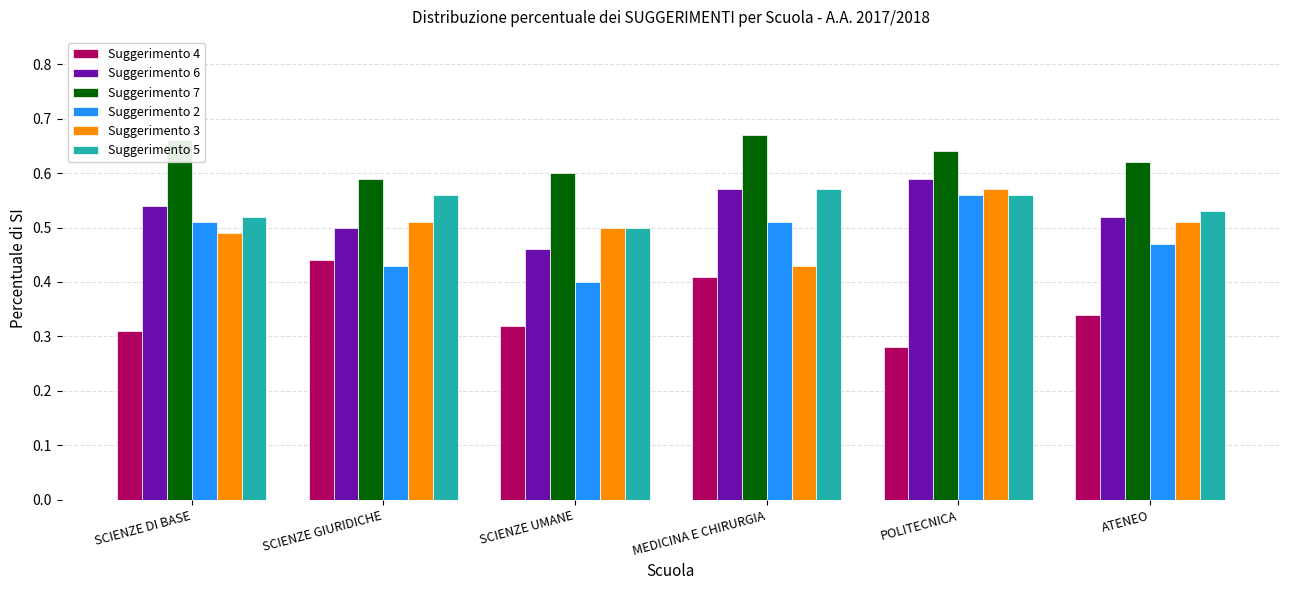

What is the total value across all series at ATENEO?

3.0